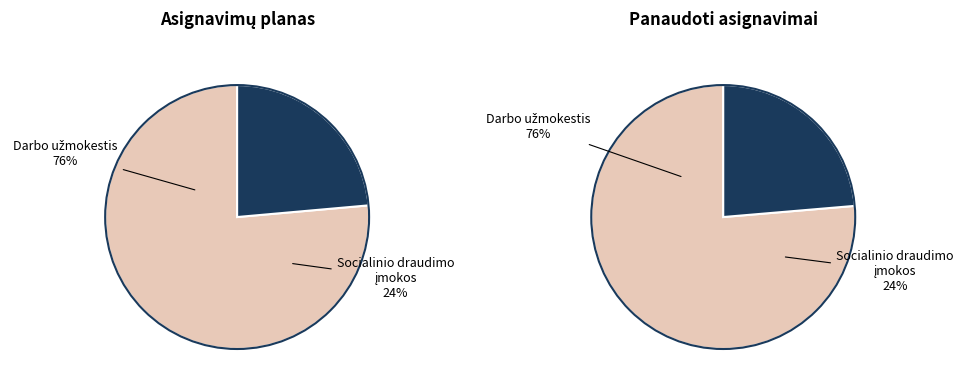

True or false: Socialinio draudimo įmokos accounts for 24% of the total.

True